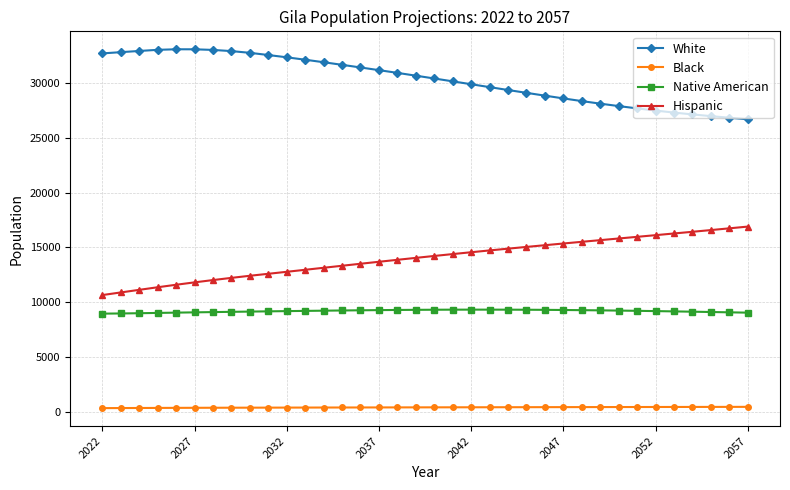

Rank the series by their maximum value, from highest to lowest.

White, Hispanic, Native American, Black